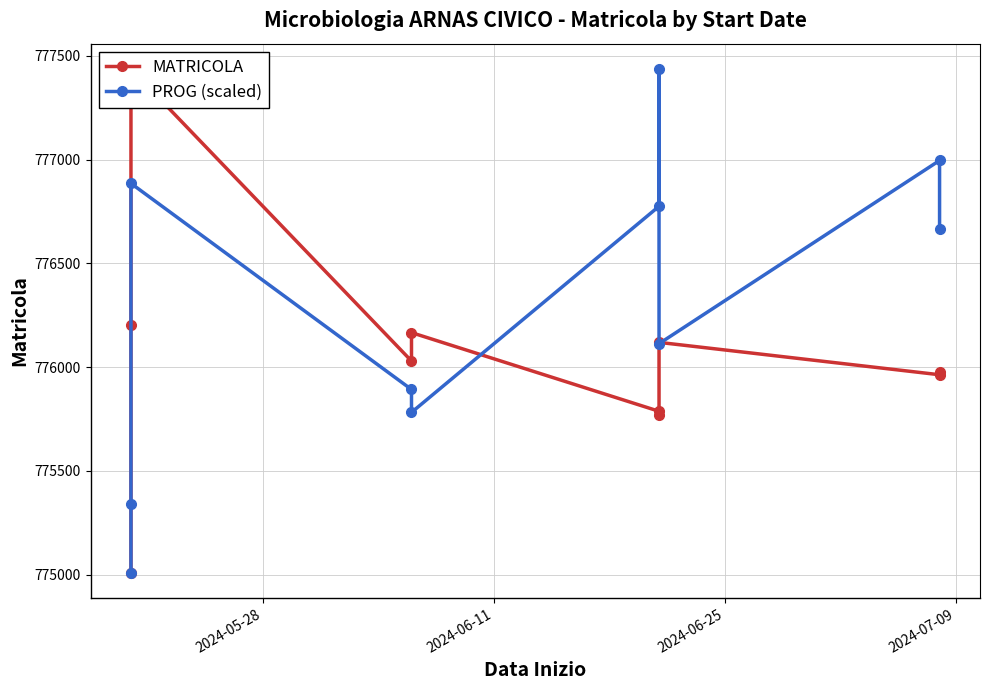

What is the minimum value shown in the chart?

775009.0